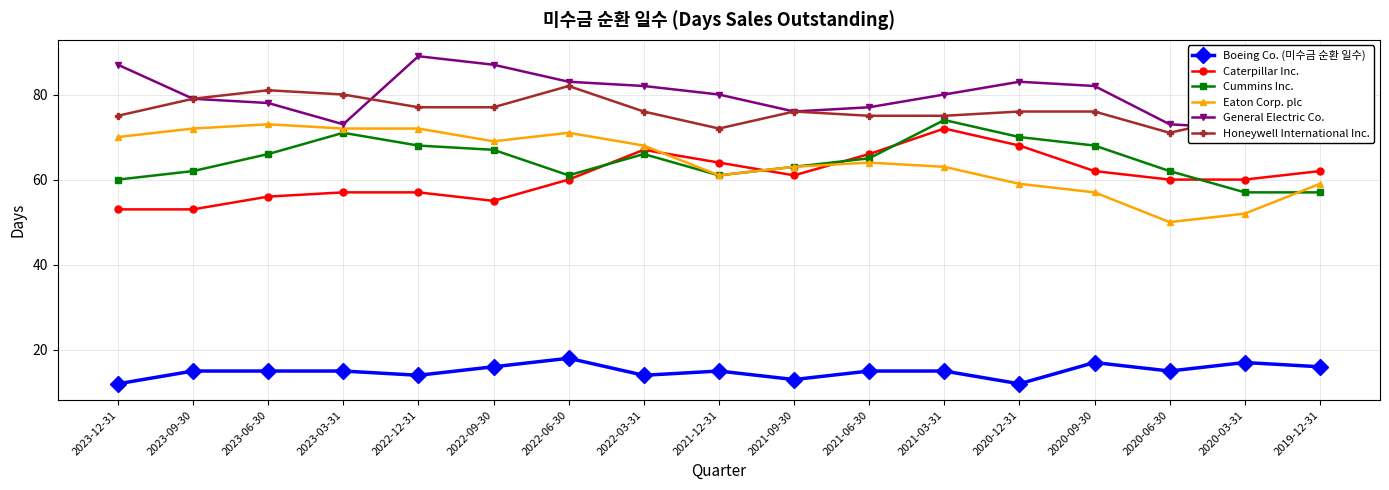

Reading left to right, what are all the values shown in this chart?

Boeing Co. (미수금 순환 일수): 12	15	15	15	14	16	18	14	15	13	15	15	12	17	15	17	16
Caterpillar Inc.: 53	53	56	57	57	55	60	67	64	61	66	72	68	62	60	60	62
Cummins Inc.: 60	62	66	71	68	67	61	66	61	63	65	74	70	68	62	57	57
Eaton Corp. plc: 70	72	73	72	72	69	71	68	61	63	64	63	59	57	50	52	59
General Electric Co.: 87	79	78	73	89	87	83	82	80	76	77	80	83	82	73	72	70
Honeywell International Inc.: 75	79	81	80	77	77	82	76	72	76	75	75	76	76	71	75	75